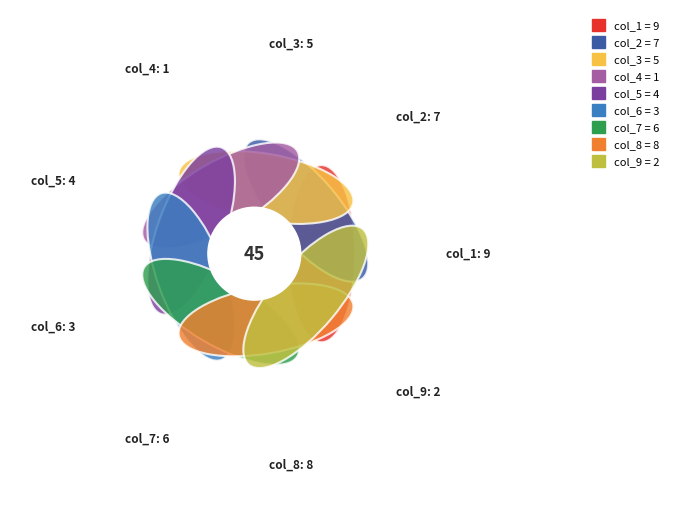

Count the number of slices in the pie.

9